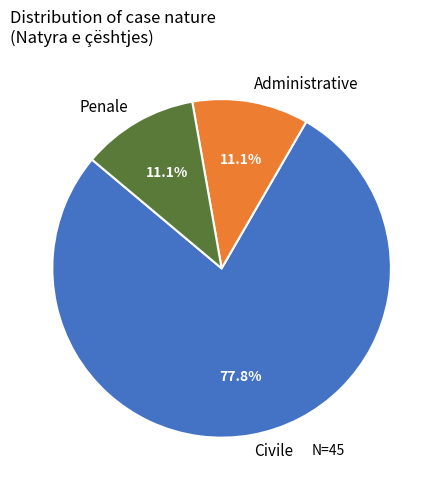

To the nearest percent, what is the difference between the largest and smallest slice percentages?

67%